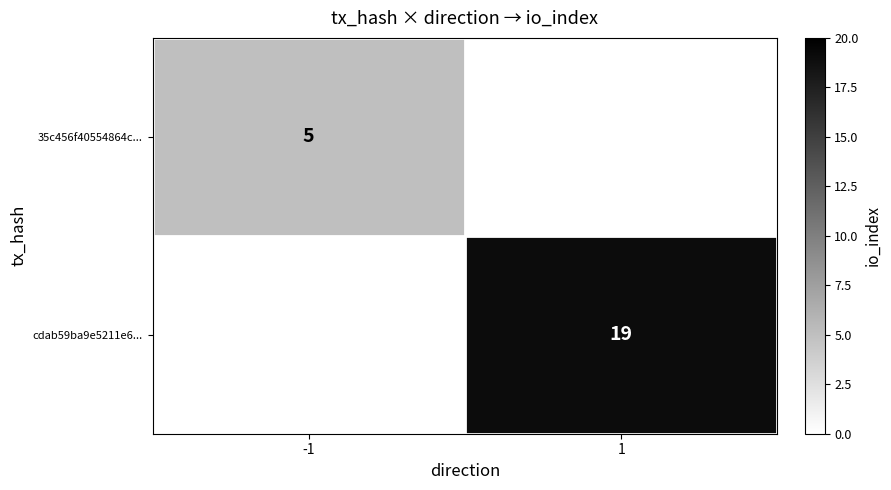

The 35c456f40554864c... series shows 5 at -1. True or false?

True